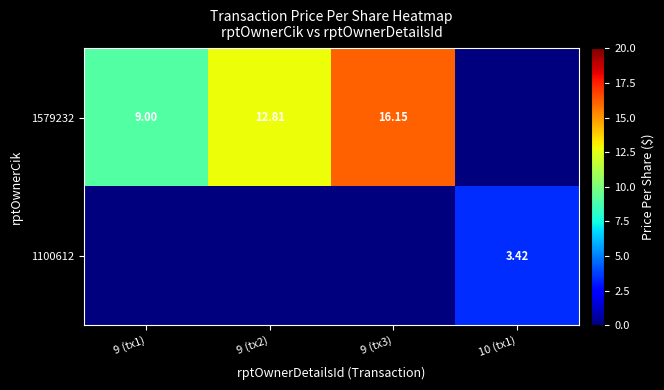

Is the value of 1579232 at 9 (tx3) greater than the value of 1100612 at 10 (tx1)?

Yes